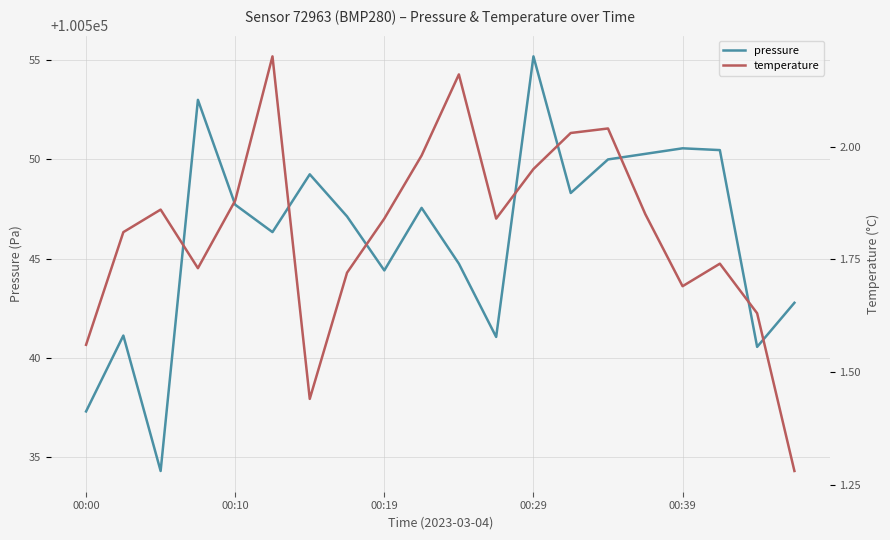

What is the value of the temperature point at the 10th from the left?

2.0